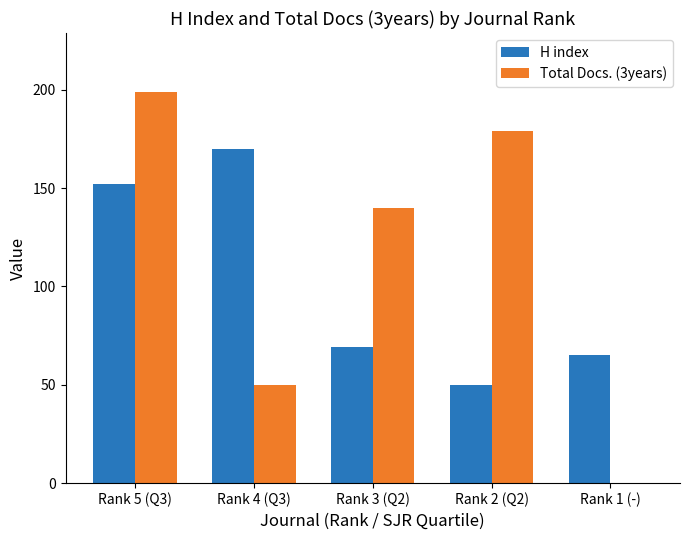

How many data points does each series have?

5